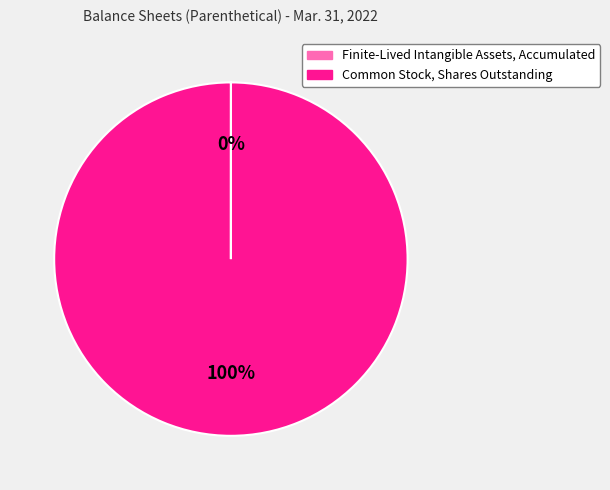

Is it true that Common Stock, Shares Outstanding is 88% of the pie?

False